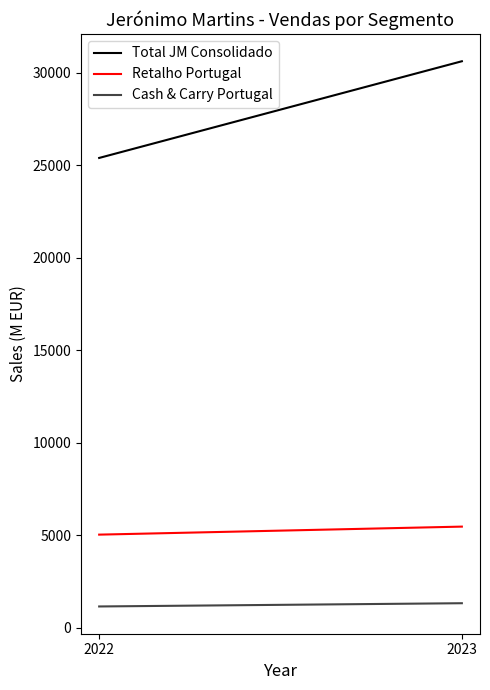

What is the smallest value displayed?

1158